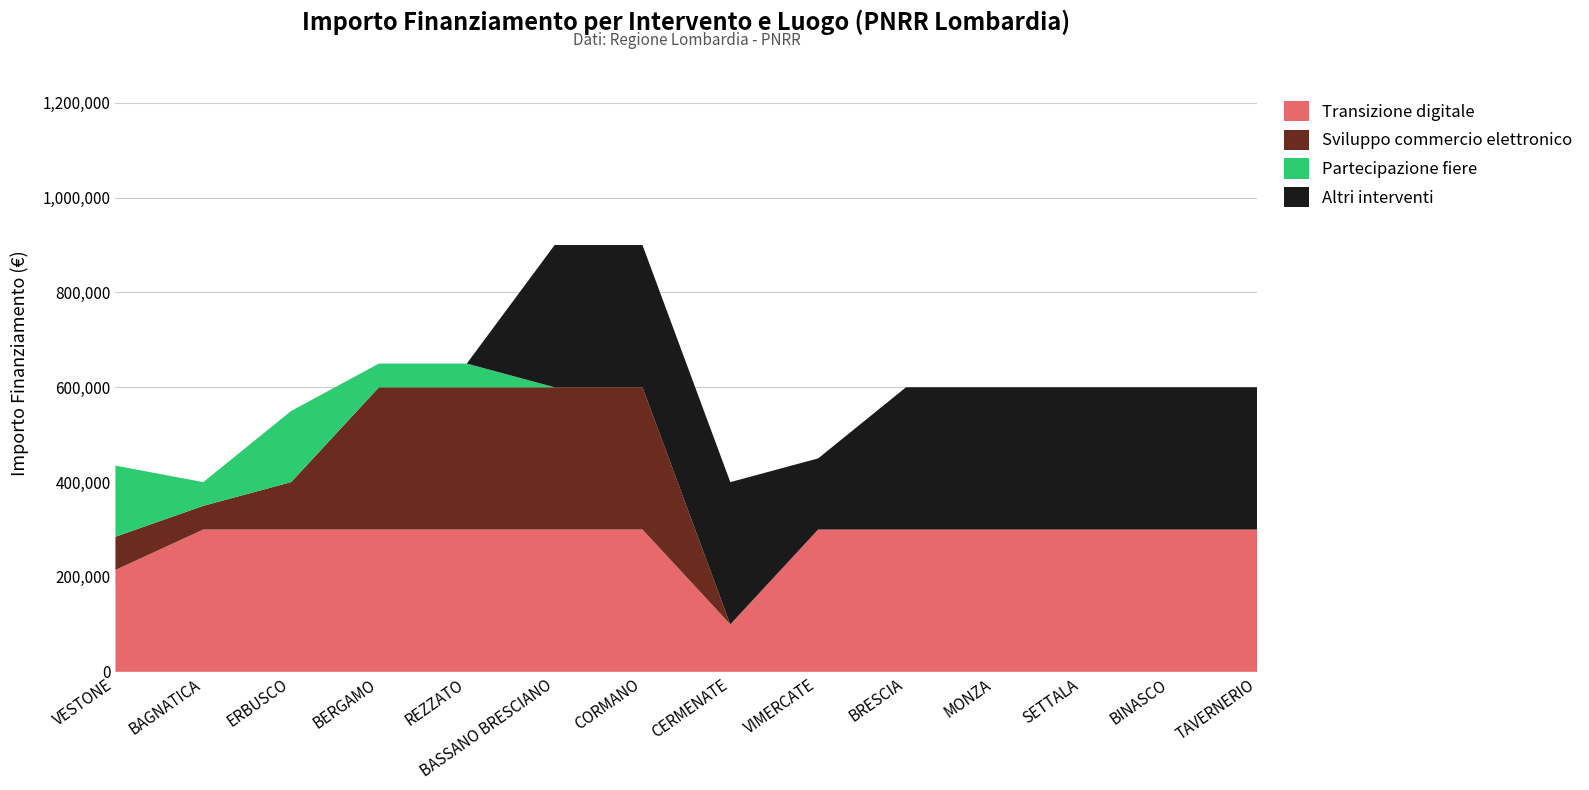

Reading right to left, extract all data points from this chart.

Transizione digitale: TAVERNERIO=300000	BINASCO=300000	SETTALA=300000	MONZA=300000	BRESCIA=300000	VIMERCATE=300000	CERMENATE=100000	CORMANO=300000	BASSANO BRESCIANO=300000	REZZATO=300000	BERGAMO=300000	ERBUSCO=300000	BAGNATICA=300000	VESTONE=214800
Sviluppo commercio elettronico: TAVERNERIO=0	BINASCO=0	SETTALA=0	MONZA=0	BRESCIA=0	VIMERCATE=0	CERMENATE=0	CORMANO=300000	BASSANO BRESCIANO=300000	REZZATO=300000	BERGAMO=300000	ERBUSCO=100000	BAGNATICA=50000	VESTONE=70000
Partecipazione fiere: TAVERNERIO=0	BINASCO=0	SETTALA=0	MONZA=0	BRESCIA=0	VIMERCATE=0	CERMENATE=0	CORMANO=0	BASSANO BRESCIANO=0	REZZATO=50000	BERGAMO=50000	ERBUSCO=150000	BAGNATICA=50000	VESTONE=150000
Altri interventi: TAVERNERIO=300000	BINASCO=300000	SETTALA=300000	MONZA=300000	BRESCIA=300000	VIMERCATE=150000	CERMENATE=300000	CORMANO=300000	BASSANO BRESCIANO=300000	REZZATO=0	BERGAMO=0	ERBUSCO=0	BAGNATICA=0	VESTONE=0